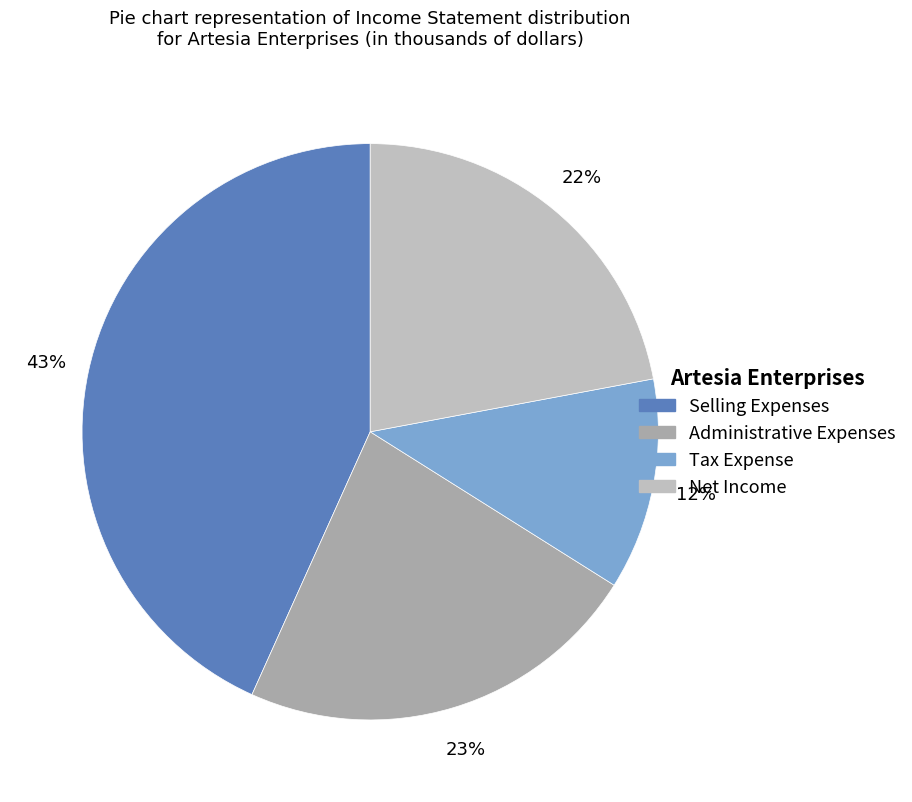

Approximately how many times larger is the value at Tax Expense compared to Administrative Expenses?

0.5